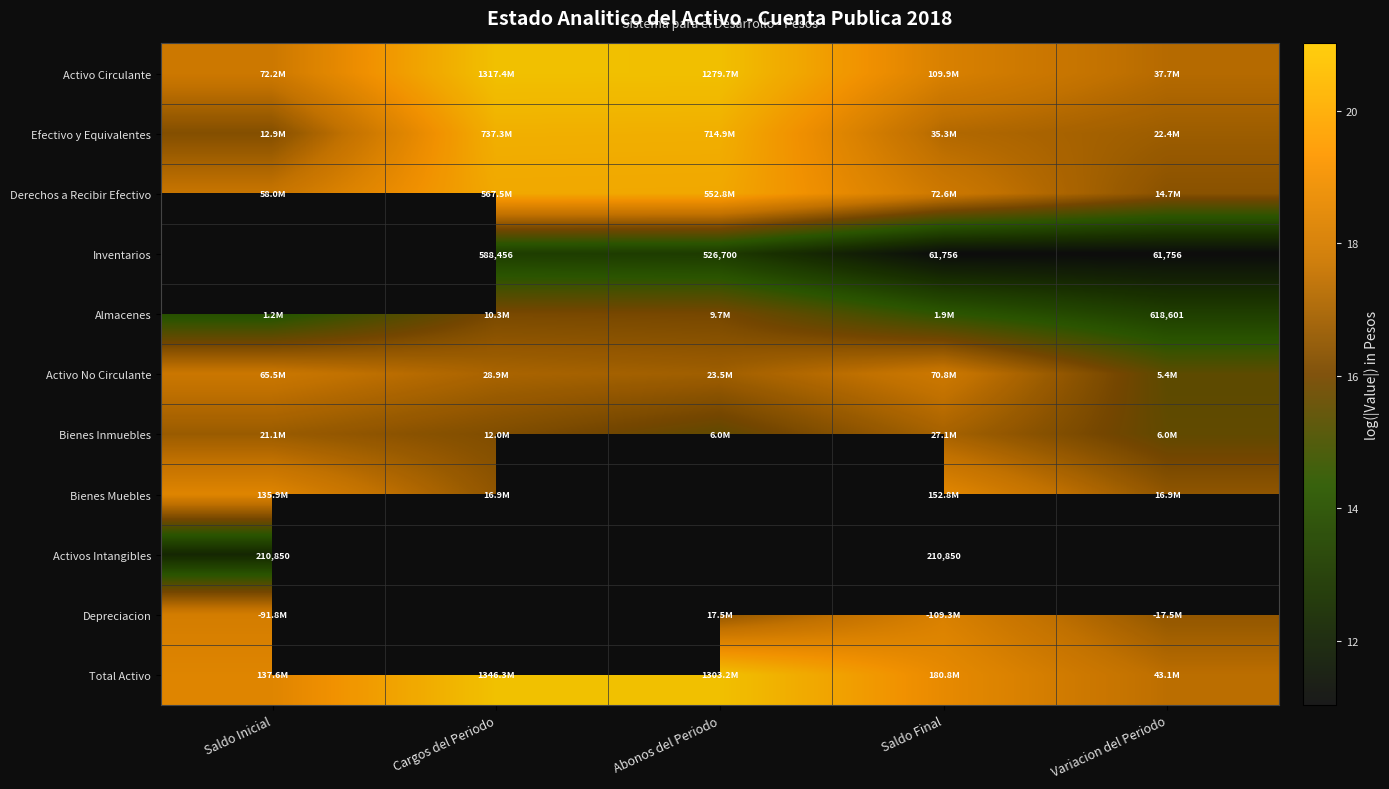

Rank the series at Abonos del Periodo from highest to lowest value.

Total Activo, Activo Circulante, Efectivo y Equivalentes, Derechos a Recibir Efectivo, Activo No Circulante, Almacenes, Bienes Inmuebles, Inventarios, Bienes Muebles, Activos Intangibles, Depreciacion